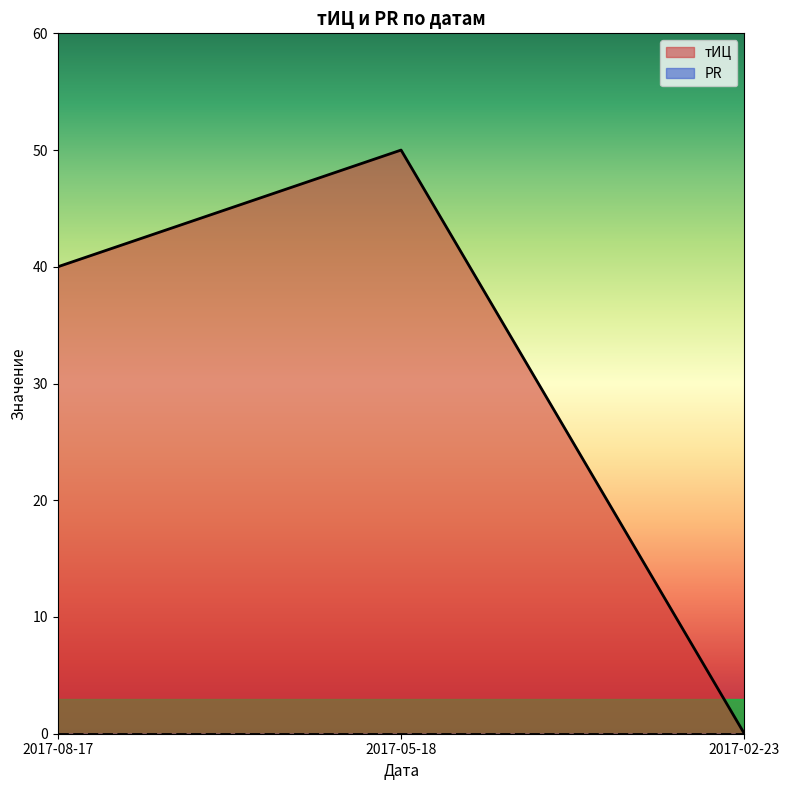

Reading left to right, list all the values displayed in this chart.

2017-08-17=40	2017-05-18=50	2017-02-23=0